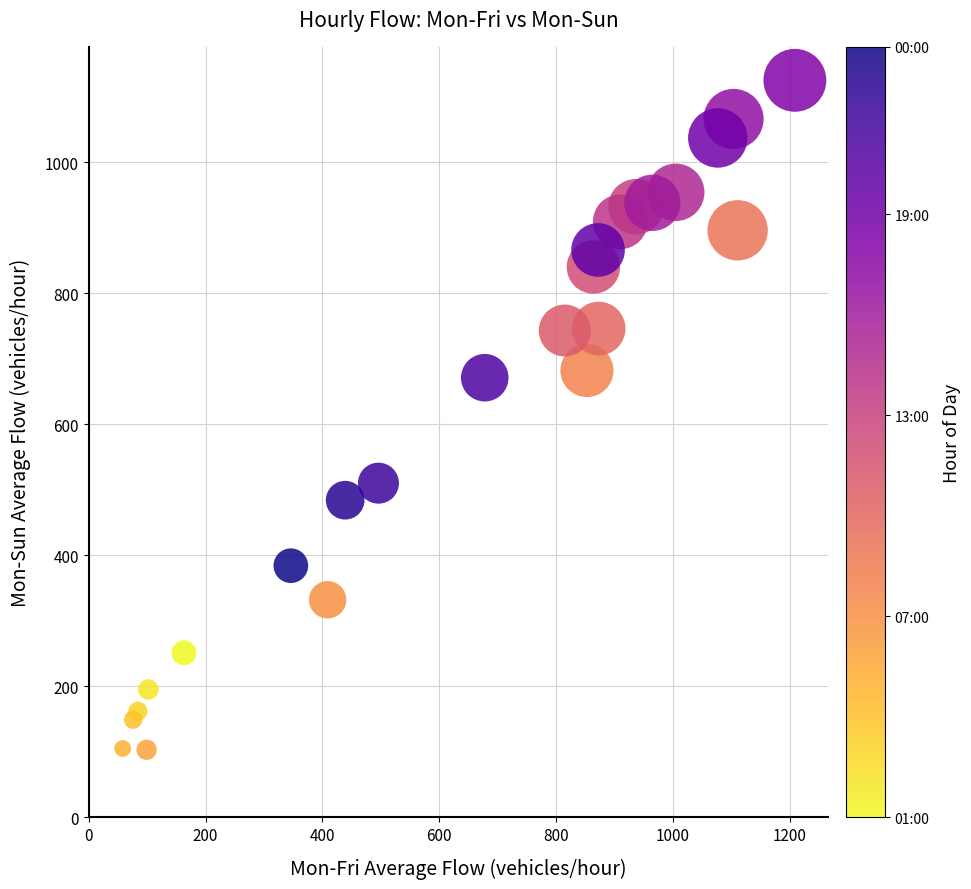

What is the range of Y values (max minus min)?

1022